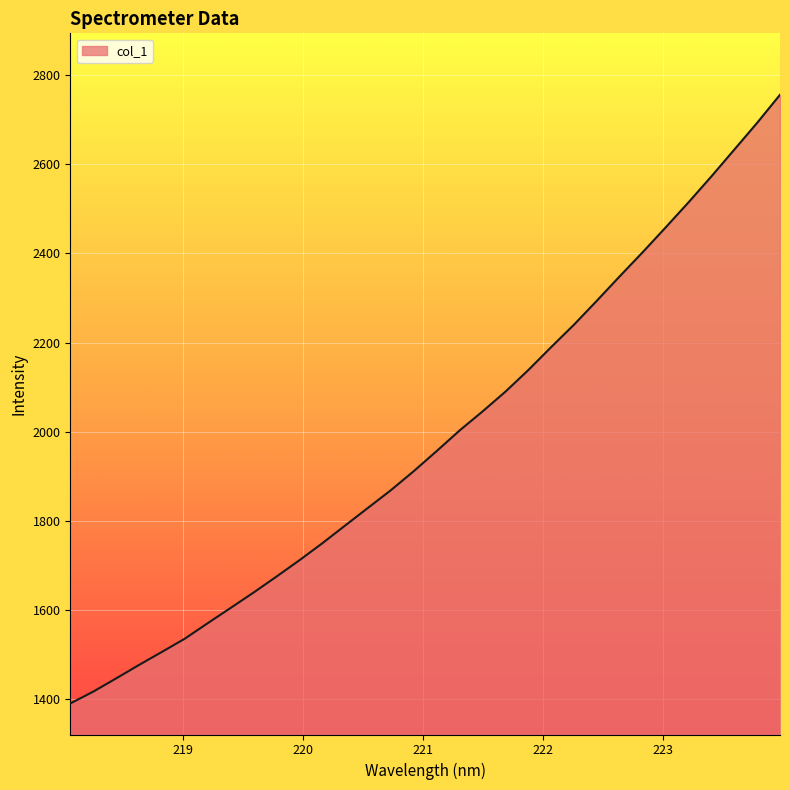

What is the difference between the maximum and minimum values?

1364.8